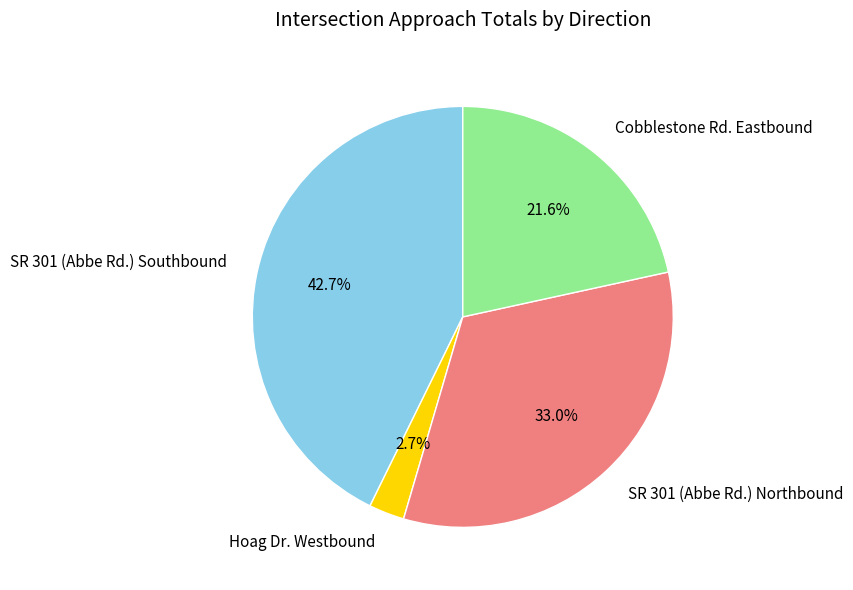

Do SR 301 (Abbe Rd.) Northbound and SR 301 (Abbe Rd.) Southbound together represent more than half of the pie?

Yes